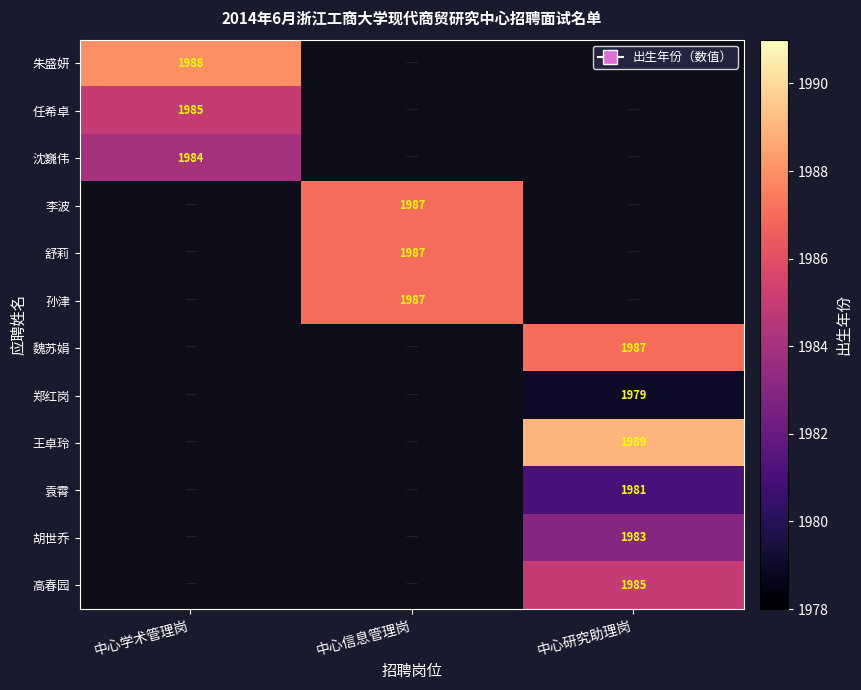

The value of 李波 at 中心信息管理岗 is 3222. True or false?

False